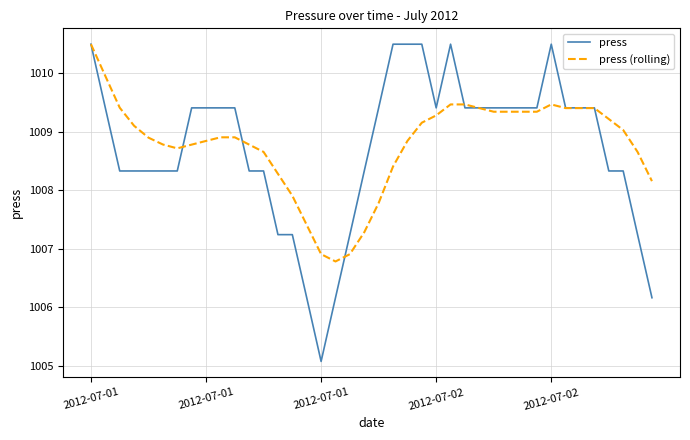

Reading left to right, list all the values displayed in this chart.

press: 1010.5	1009.4	1008.3	1008.3	1008.3	1008.3	1008.3	1009.4	1009.4	1009.4	1009.4	1008.3	1008.3	1007.2	1007.2	1006.2	1005.1	1006.2	1007.2	1008.3	1009.4	1010.5	1010.5	1010.5	1009.4	1010.5	1009.4	1009.4	1009.4	1009.4	1009.4	1009.4	1010.5	1009.4	1009.4	1009.4	1008.3	1008.3	1007.2	1006.2
press (rolling): 1010.5	1010.0	1009.4	1009.1	1008.9	1008.8	1008.7	1008.8	1008.8	1008.9	1008.9	1008.8	1008.7	1008.3	1007.9	1007.4	1006.9	1006.8	1006.9	1007.3	1007.8	1008.4	1008.8	1009.2	1009.3	1009.5	1009.5	1009.4	1009.3	1009.3	1009.3	1009.3	1009.5	1009.4	1009.4	1009.4	1009.2	1009.0	1008.7	1008.2